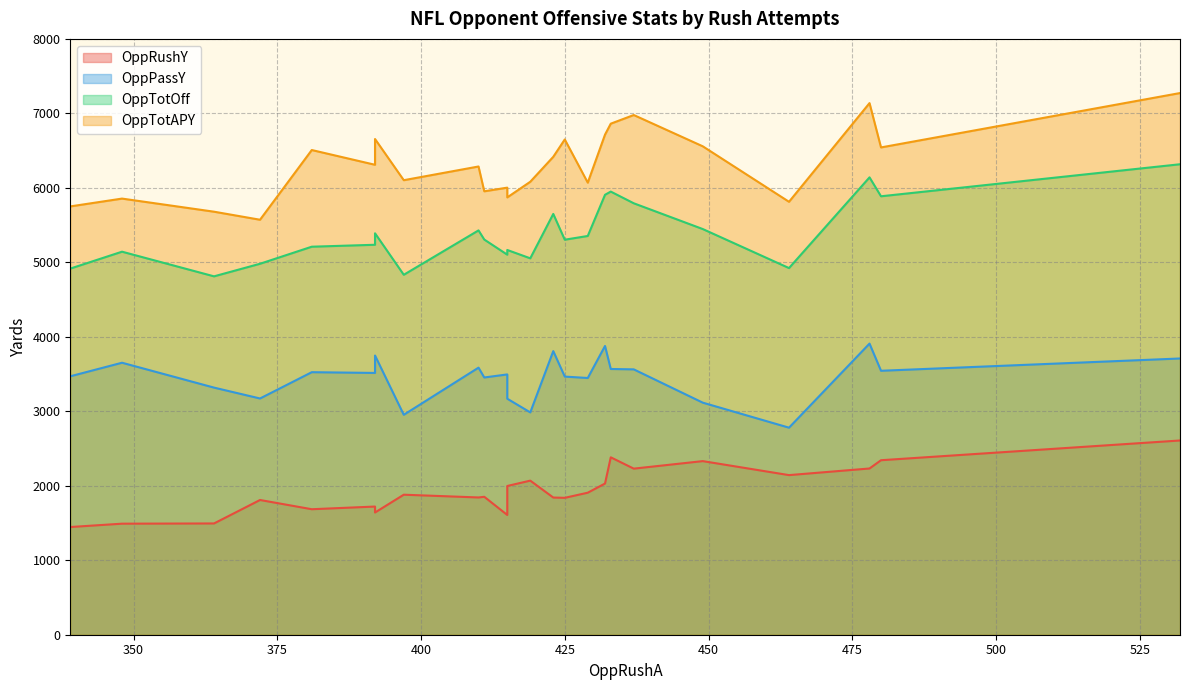

What is the average value of the OppRushY series?

1934